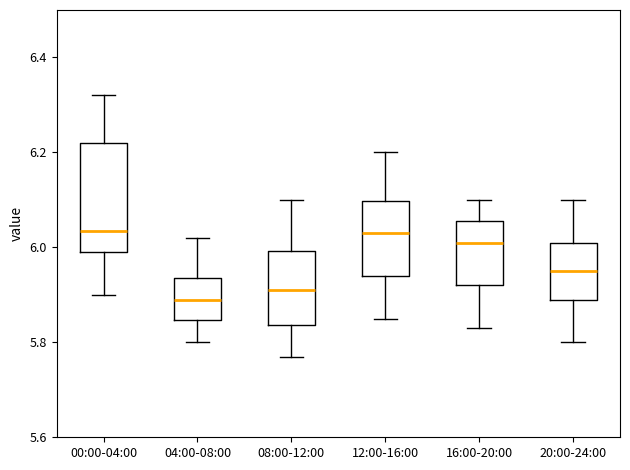

Reading left to right, transcribe this box plot: for each box, give where its median line is, the range the box spans, and where its two whiskers end, as read against the y-axis. The values are not printed on the chart, so give them approximately, as read against the axis.

00:00-04:00: median 6.04, box 6.00 to 6.22, whiskers 5.90 to 6.32
04:00-08:00: median 5.90, box 5.84 to 5.94, whiskers 5.80 to 6.02
08:00-12:00: median 5.92, box 5.84 to 6.00, whiskers 5.78 to 6.10
12:00-16:00: median 6.04, box 5.94 to 6.10, whiskers 5.86 to 6.20
16:00-20:00: median 6.02, box 5.92 to 6.06, whiskers 5.84 to 6.10
20:00-24:00: median 5.96, box 5.90 to 6.02, whiskers 5.80 to 6.10